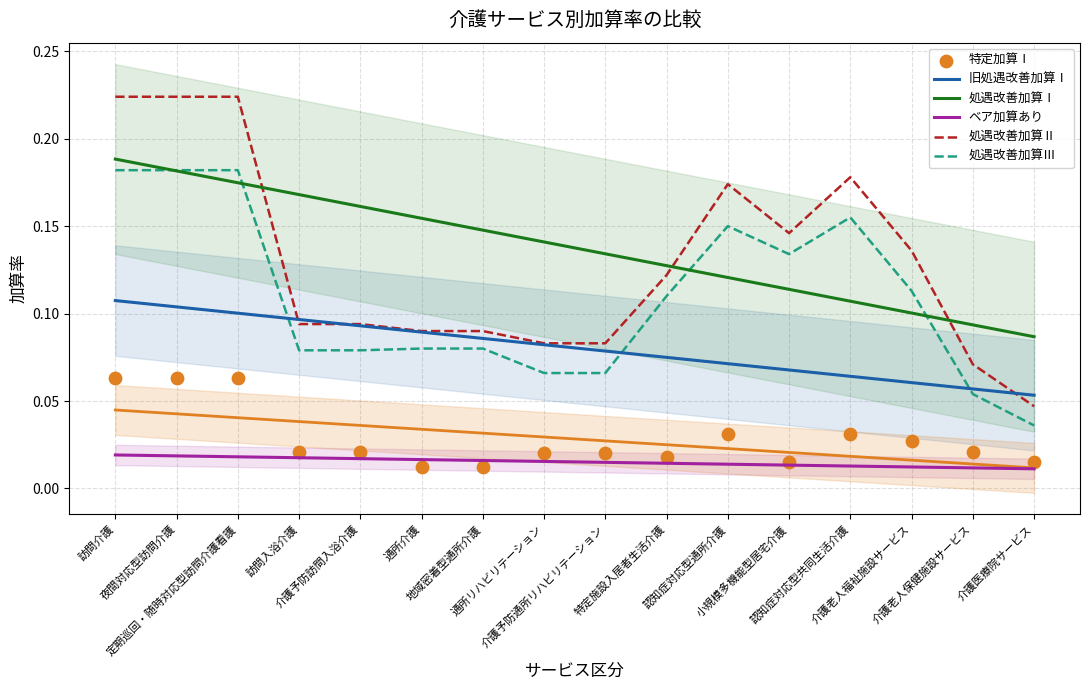

Which series reaches the maximum Y coordinate?

処遇改善加算Ⅱ